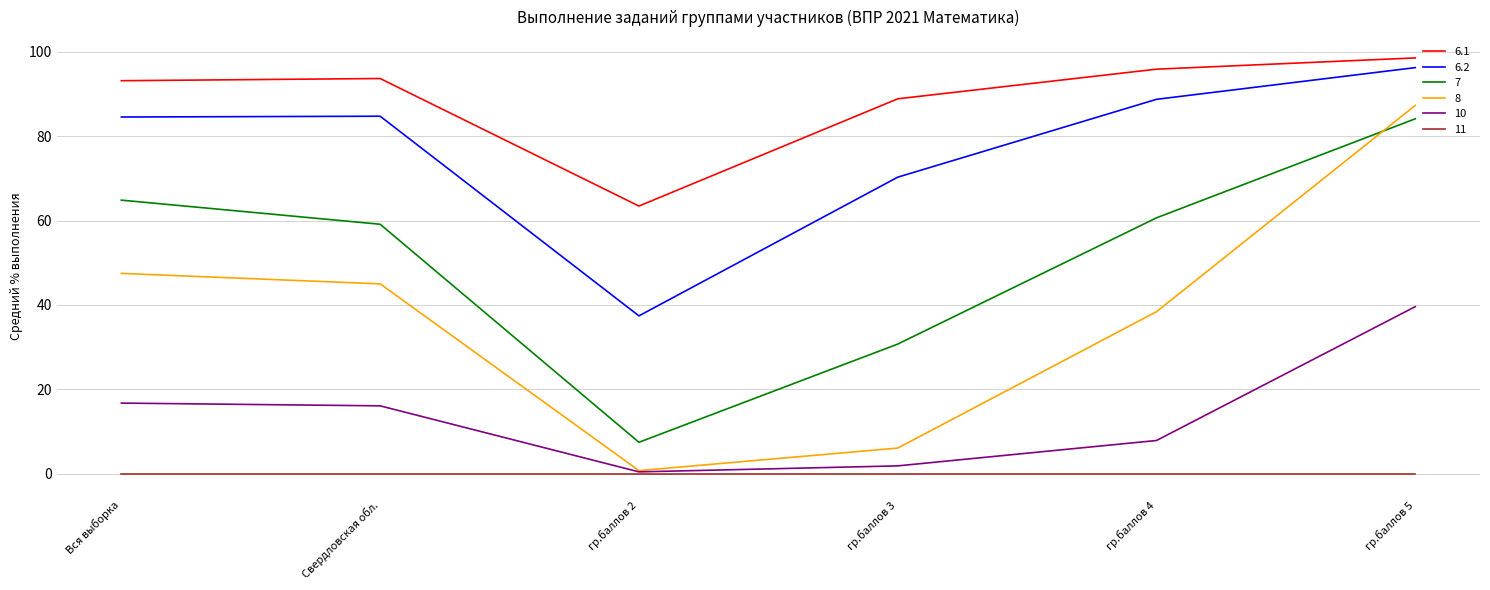

True or false: 7 and 10 cross at least once.

False